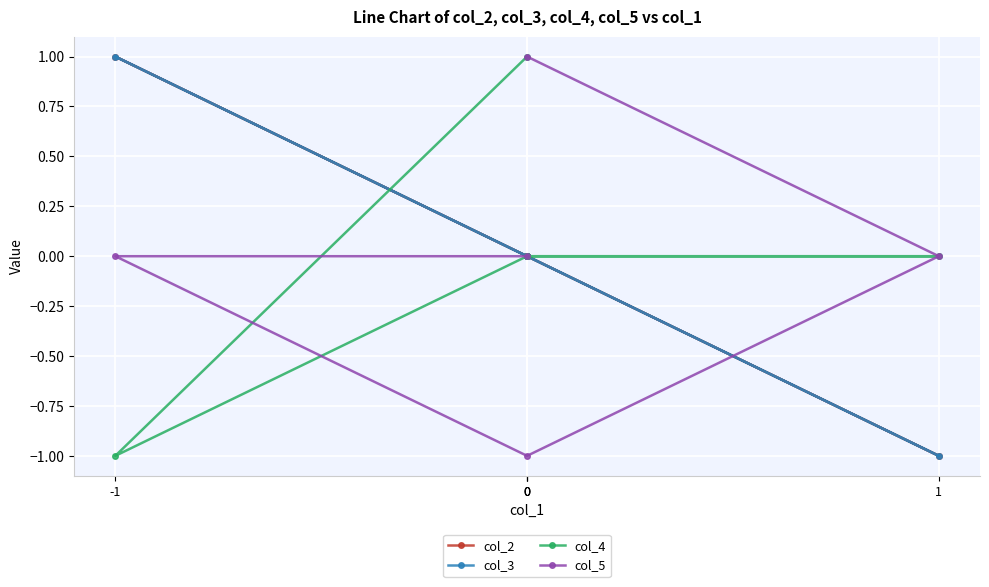

What is the minimum value shown in the chart?

-1